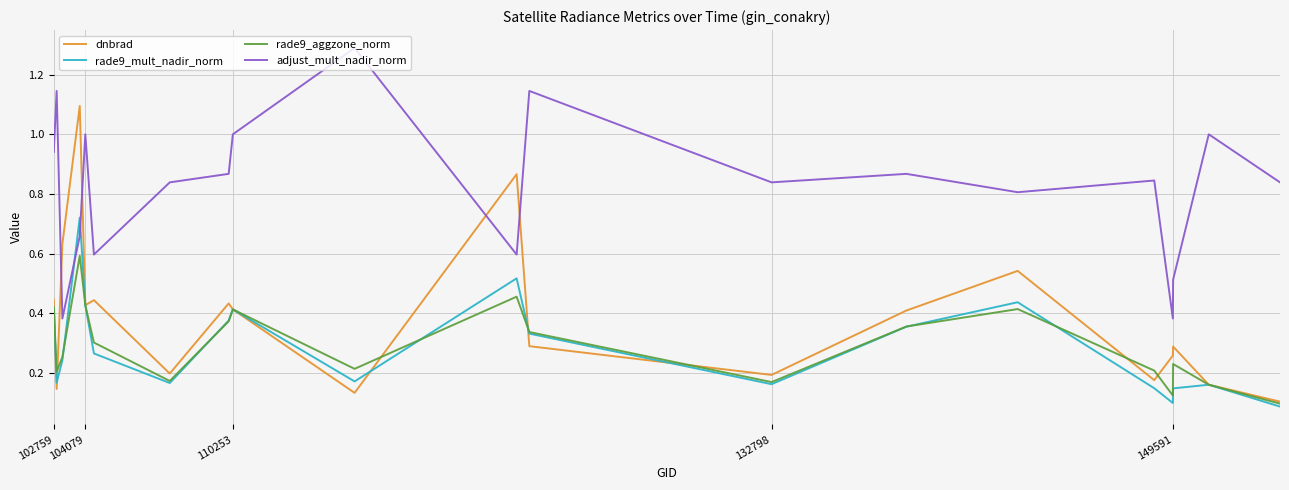

Which series has the largest range (max minus min)?

dnbrad